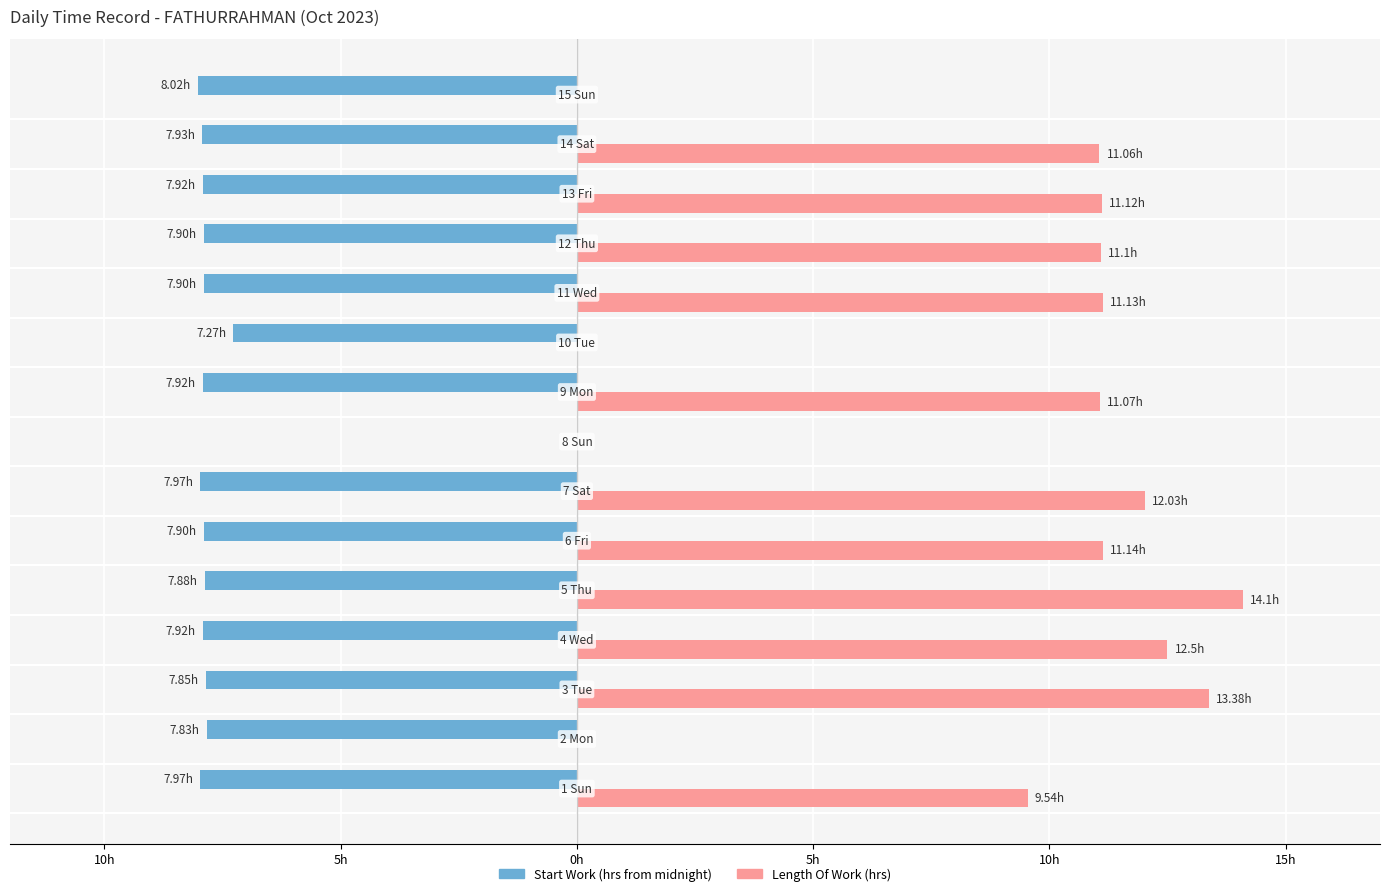

The value of Start Work at 6 is -2.4. True or false?

False